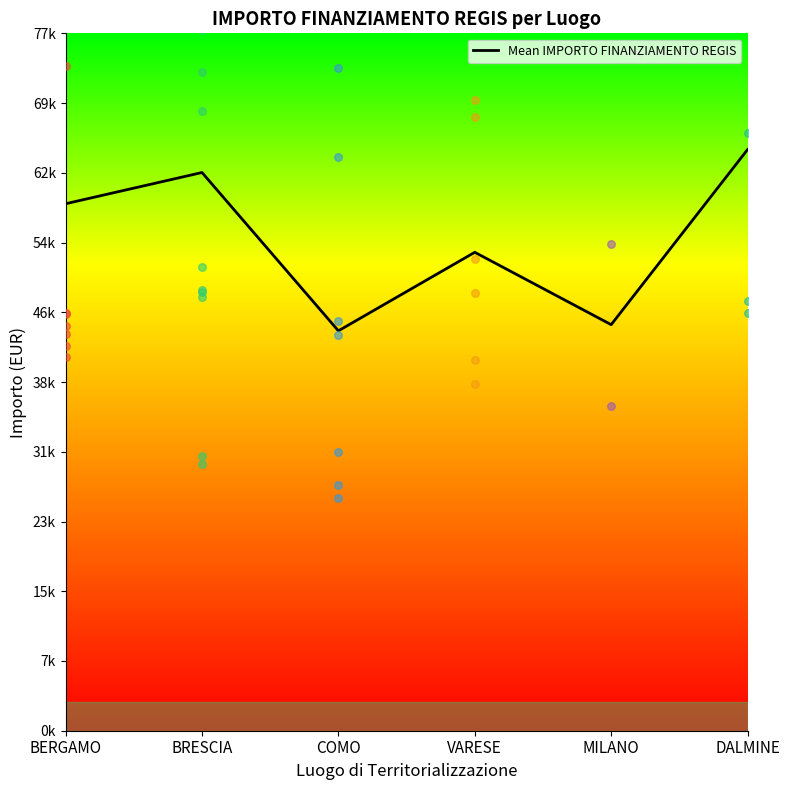

What is the change in value from BRESCIA to COMO?

-17597.5